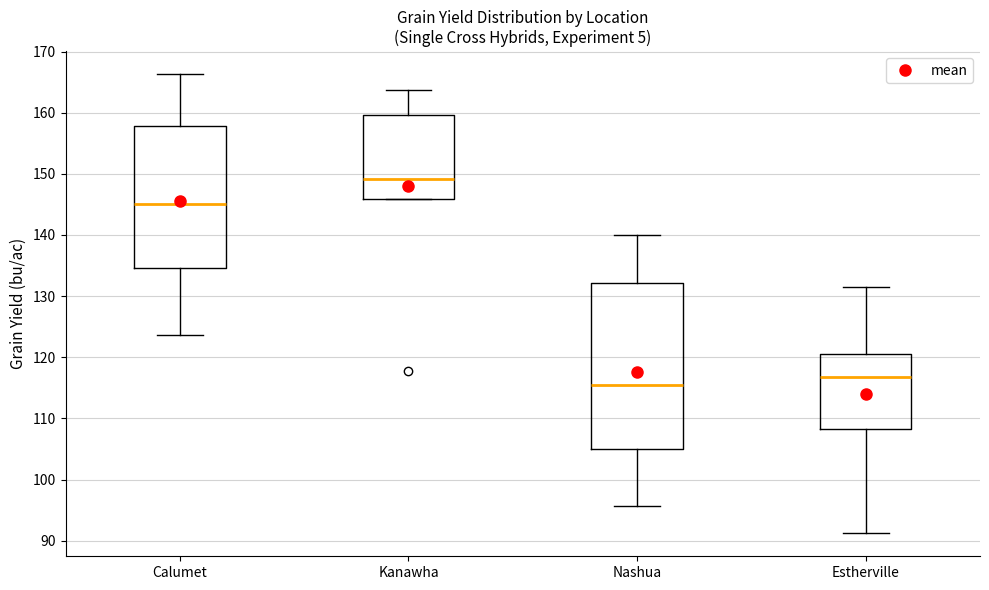

Reading left to right, transcribe this box plot: for each box, give where its median line is, the range the box spans, and where its two whiskers end, as read against the y-axis. The values are not printed on the chart, so give them approximately, as read against the axis.

Calumet: median 145, box 135 to 158, whiskers 124 to 166
Kanawha: median 149, box 146 to 160, whiskers 146 to 164
Nashua: median 115, box 105 to 132, whiskers 96 to 140
Estherville: median 117, box 108 to 121, whiskers 91 to 132